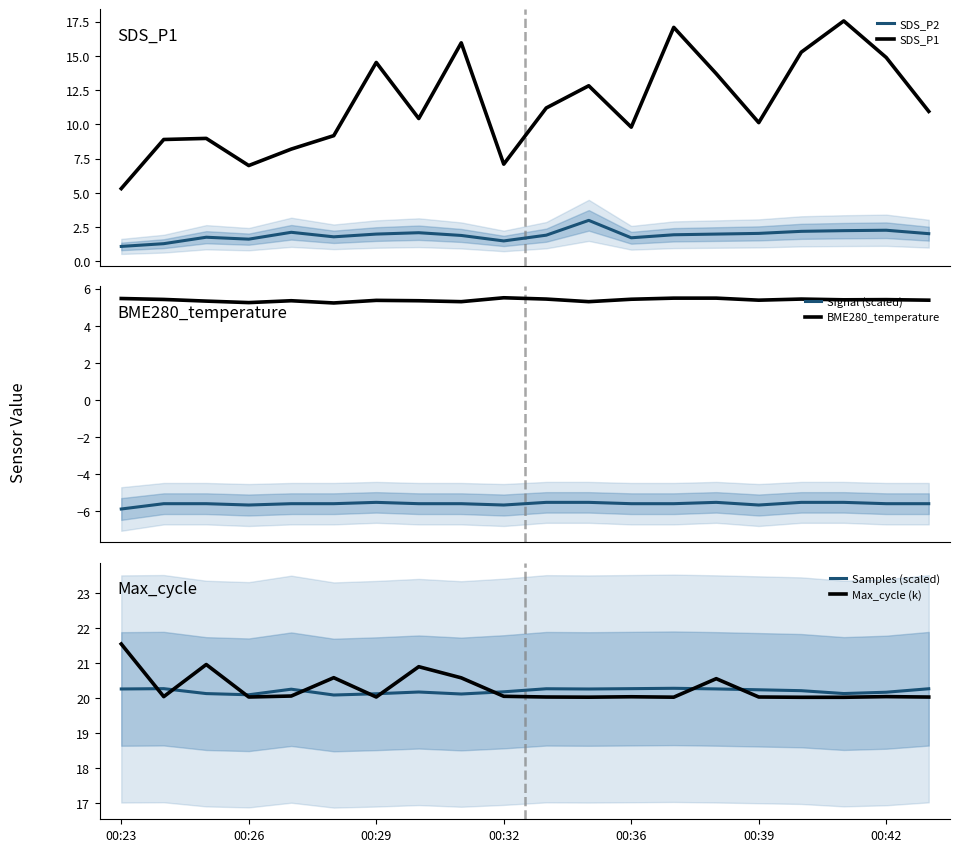

What is the highest value of the Signal (scaled) series?

-5.5